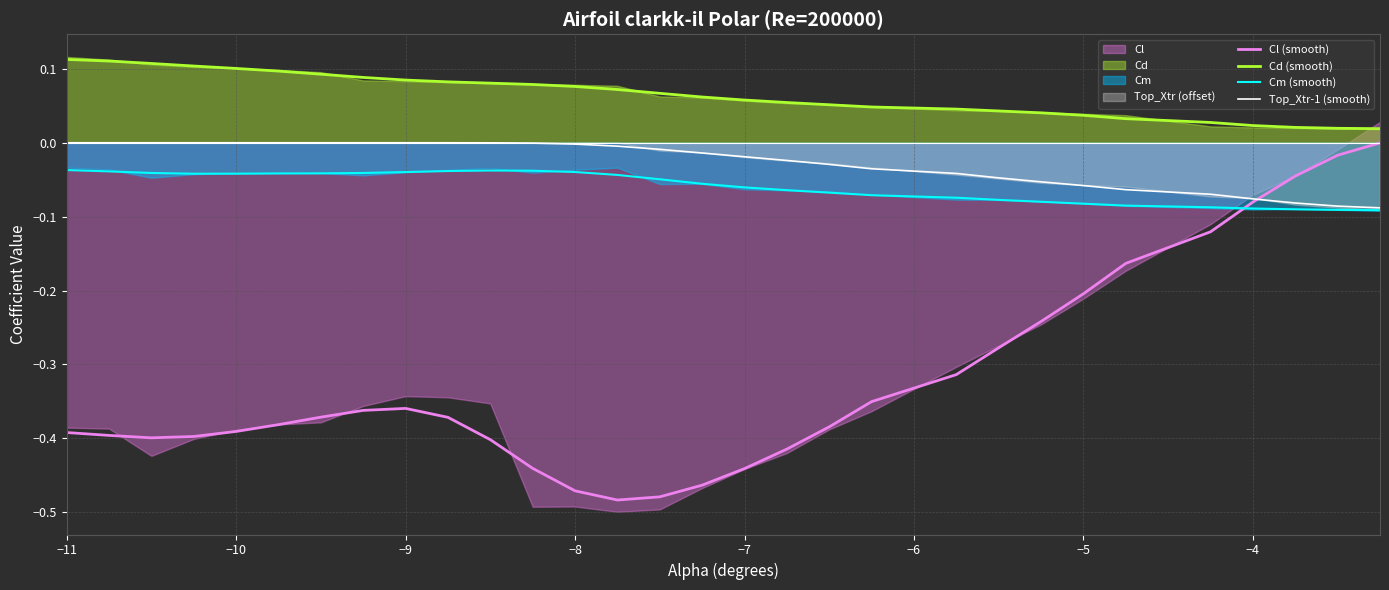

True or false: Cm (smooth) and Cd (smooth) cross at least once.

False